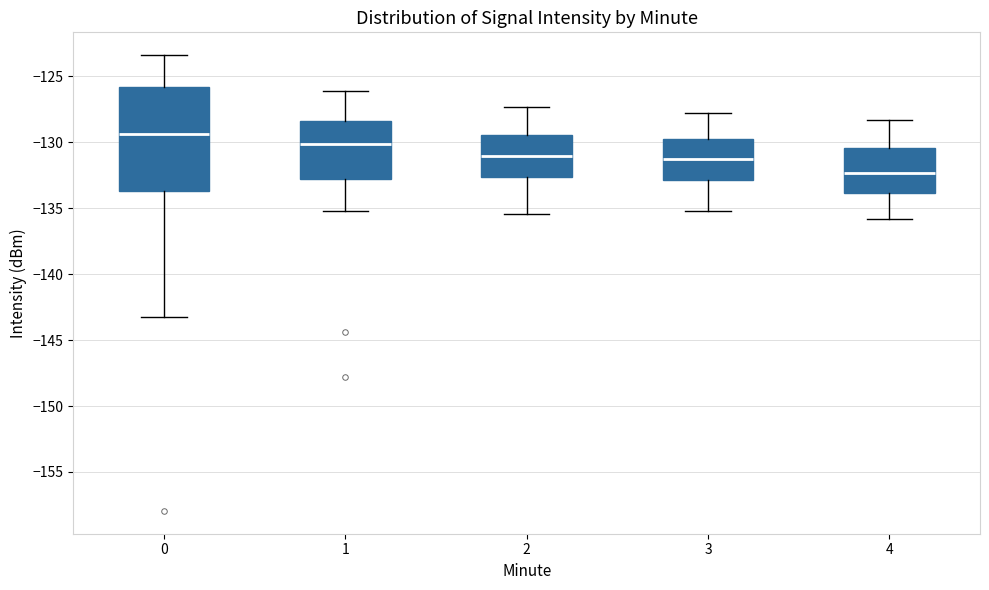

Which box is the tallest, from its lower edge to its upper edge?

0